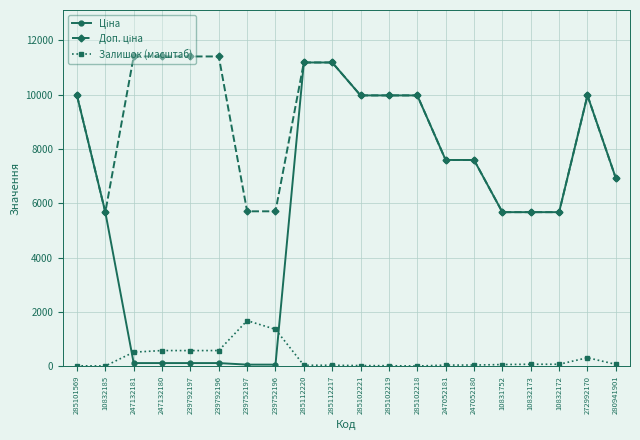

Count the number of data series in this chart.

3